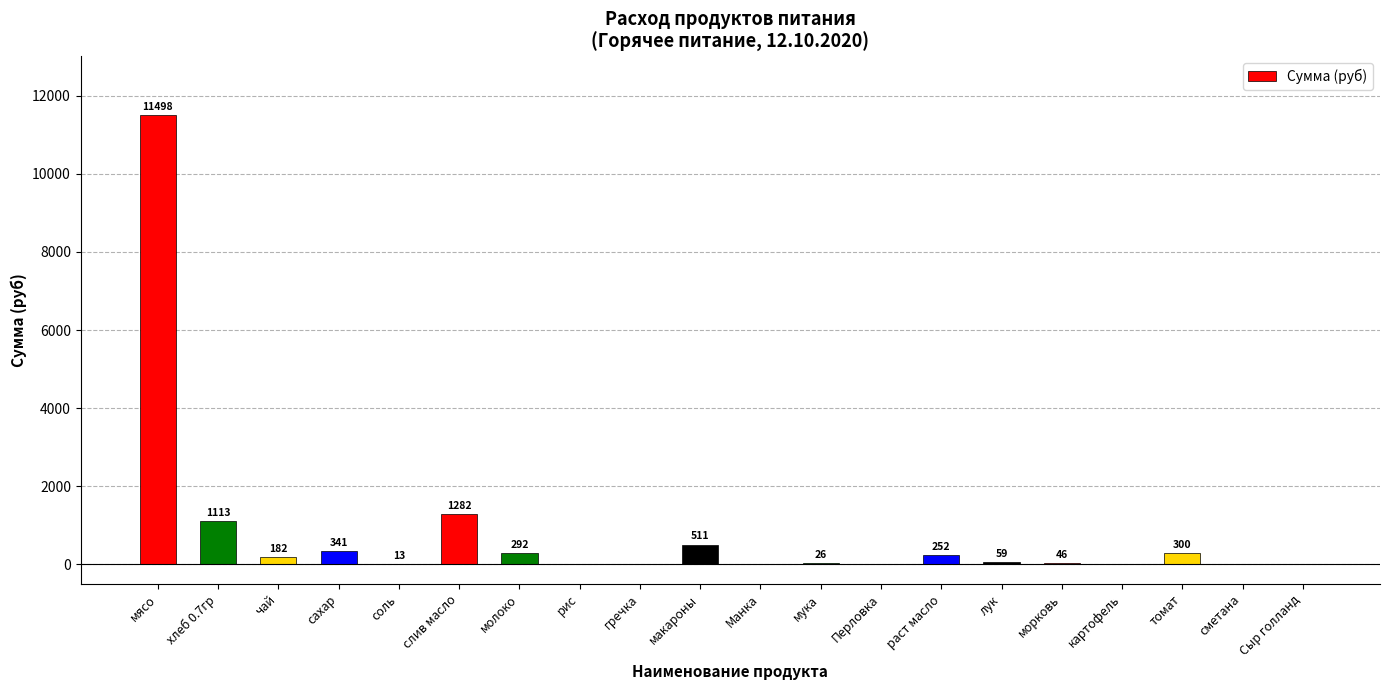

The chart shows a value of 26.3 at мука. True or false?

True